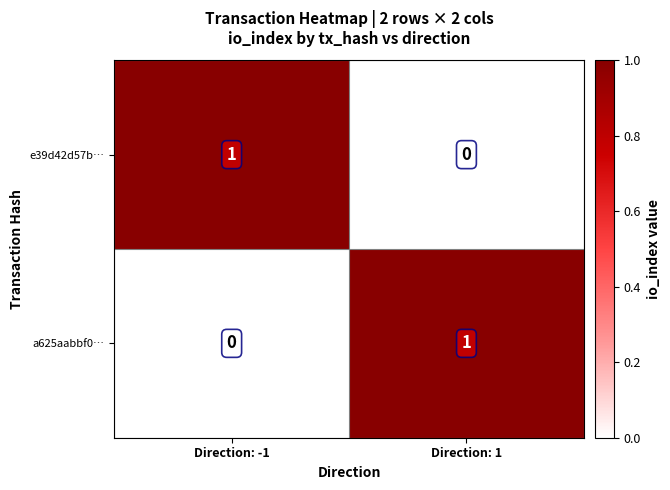

The value of e39d42d57b… at Direction: 1 is 0. True or false?

True